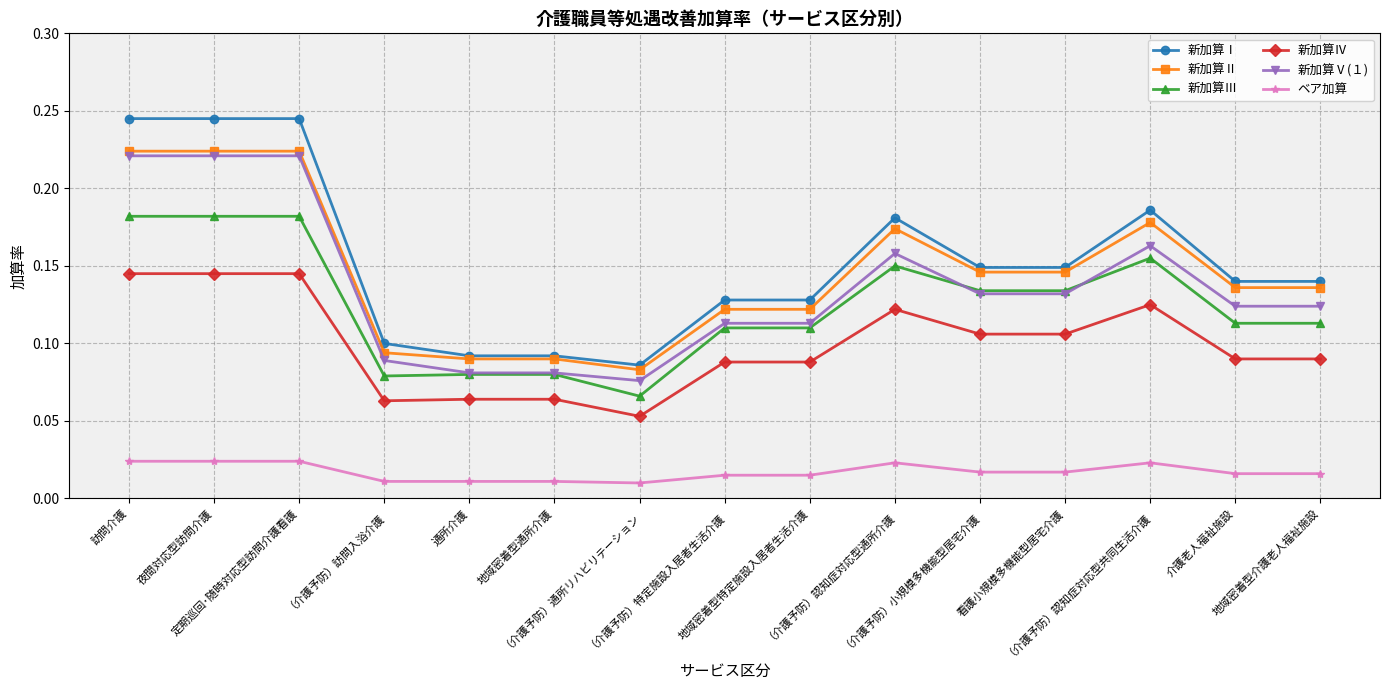

Count the number of categories in the chart.

15